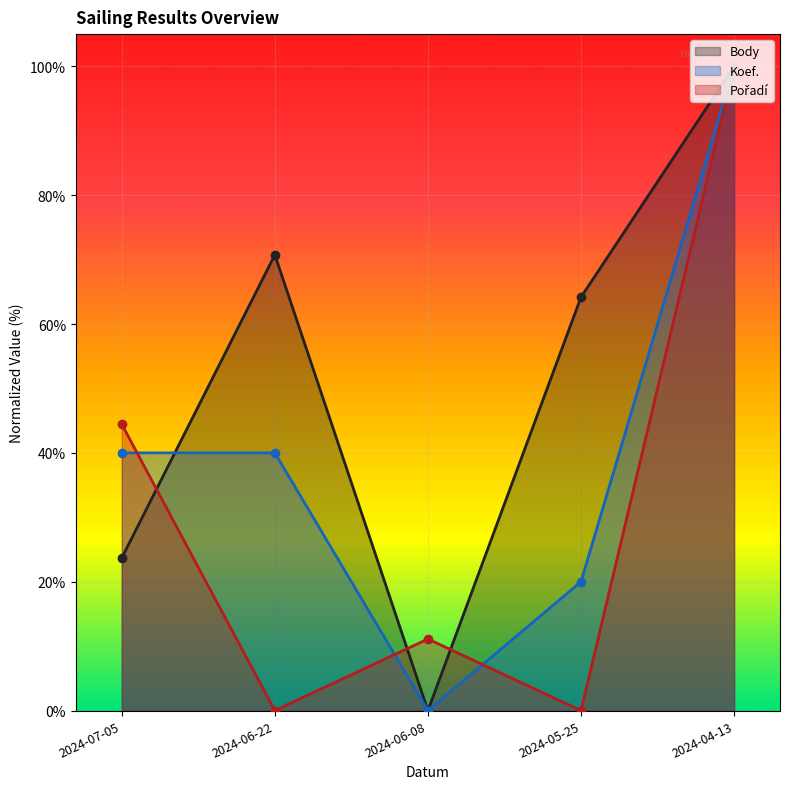

At how many categories does at least one series exceed 0?

5